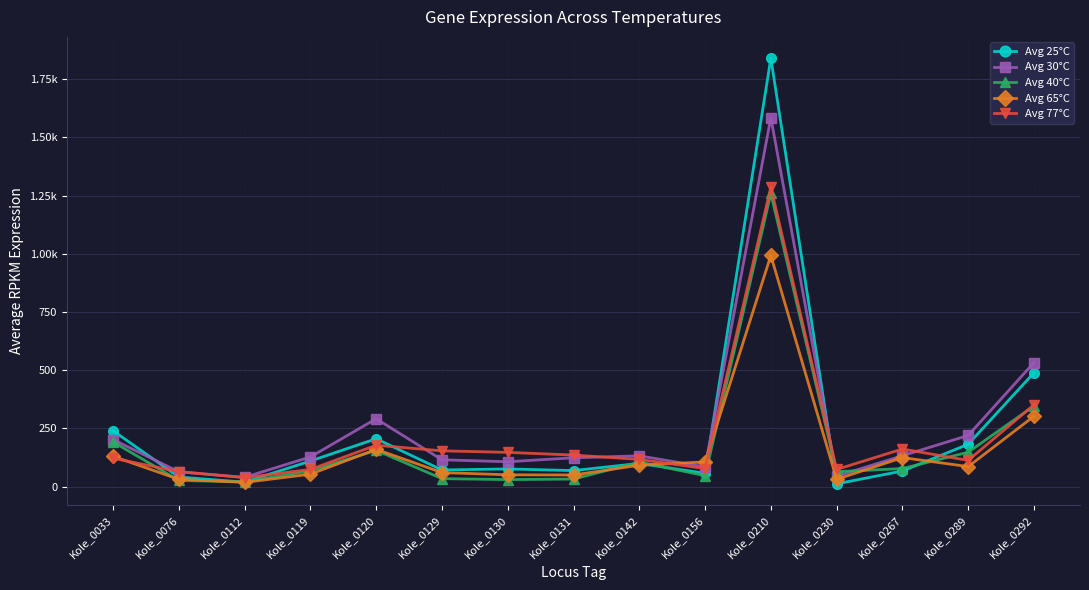

What are all the series names shown in the legend?

Avg 25°C, Avg 30°C, Avg 40°C, Avg 65°C, Avg 77°C